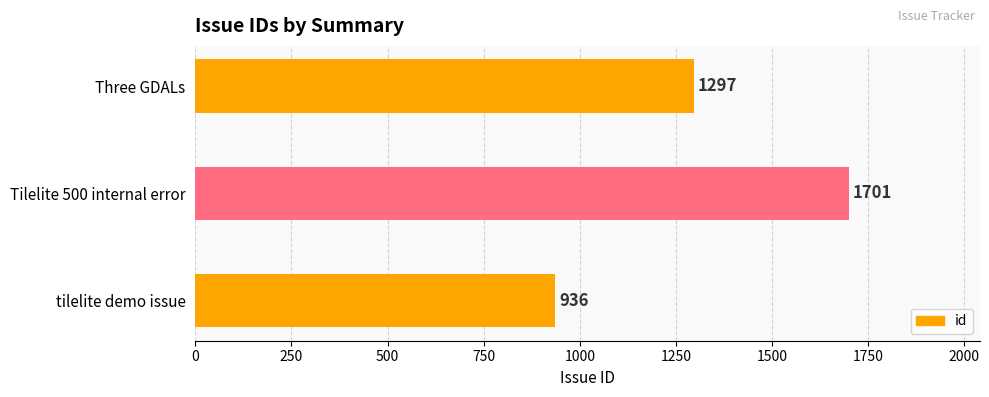

The value at tilelite demo issue is 1374. True or false?

False